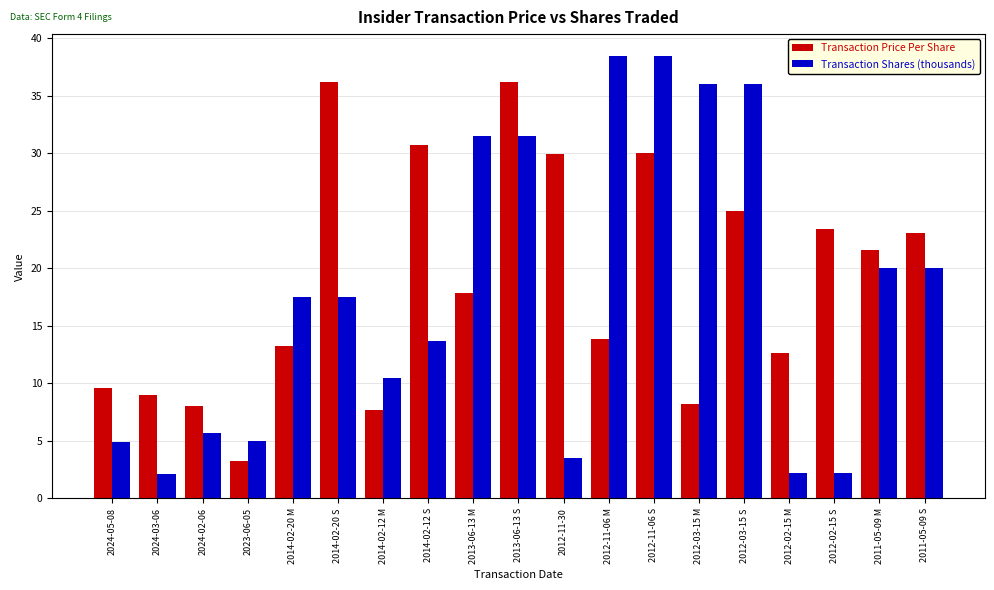

At which category is the sum across all series the highest?

2012-11-06 S